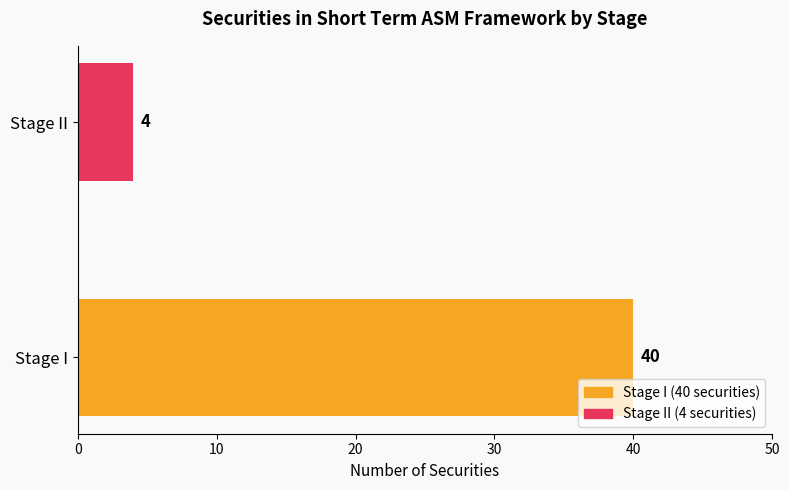

The value at Stage I is 21. True or false?

False